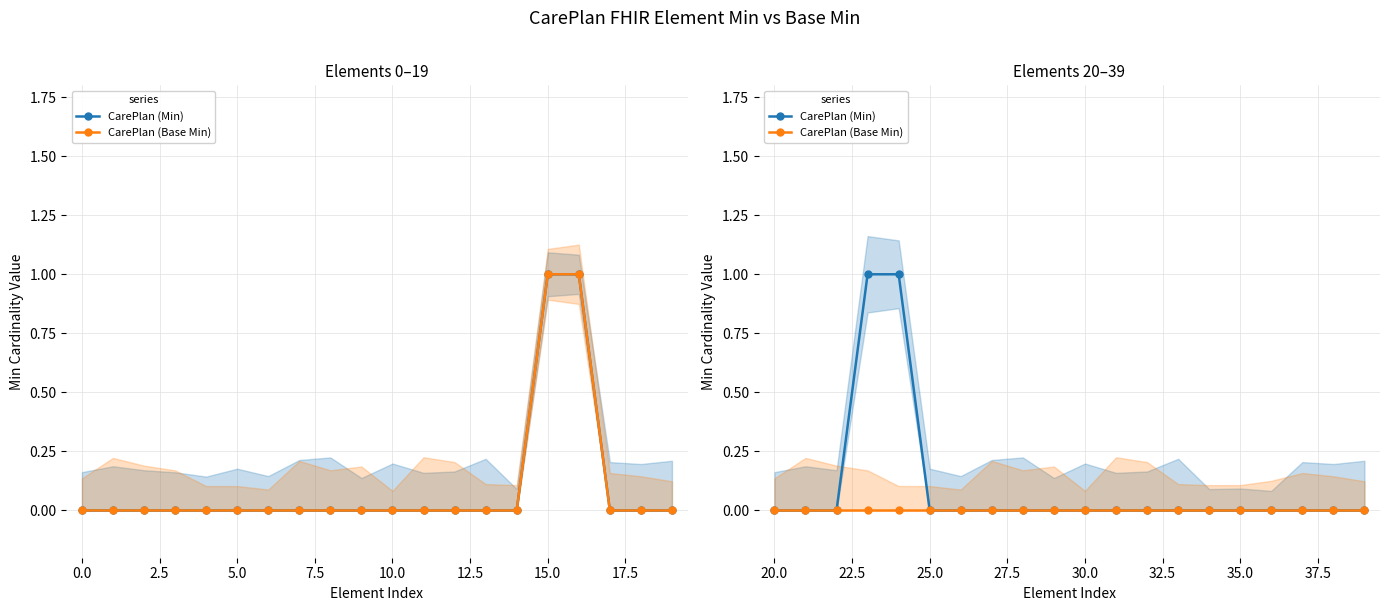

True or false: CarePlan (Min) and CarePlan (Base Min) cross at least once.

False